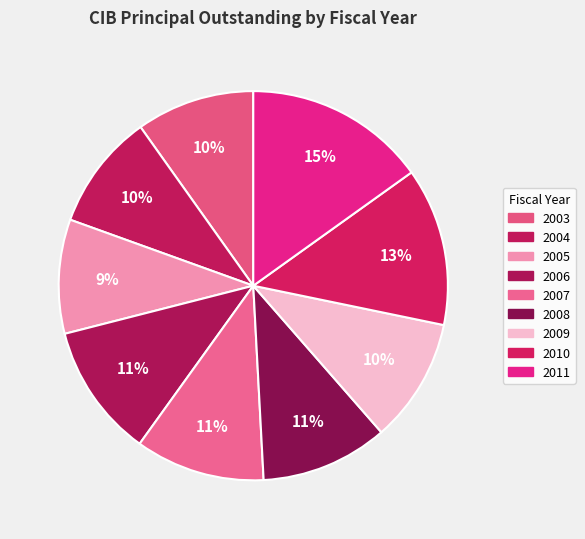

How many segments does this pie chart have?

9